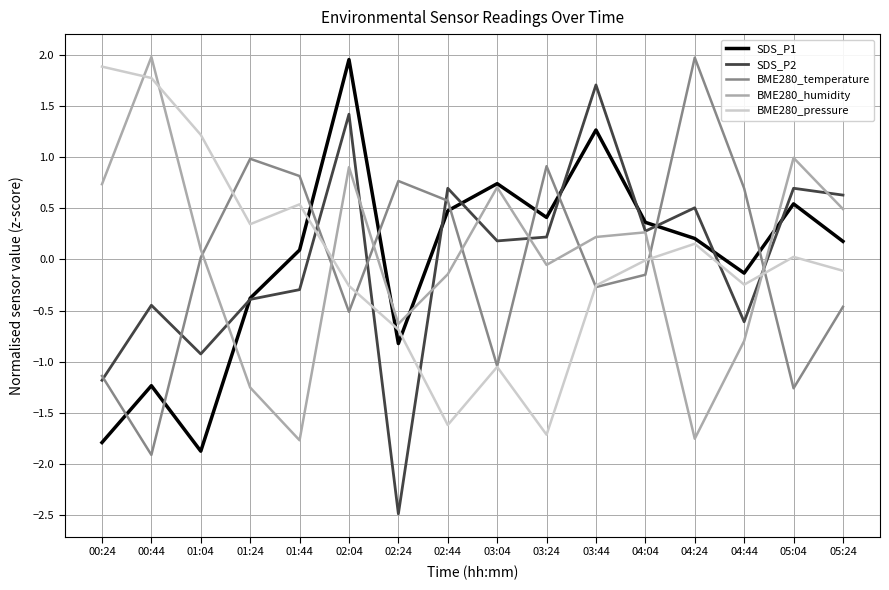

How many lines are shown in the chart?

5